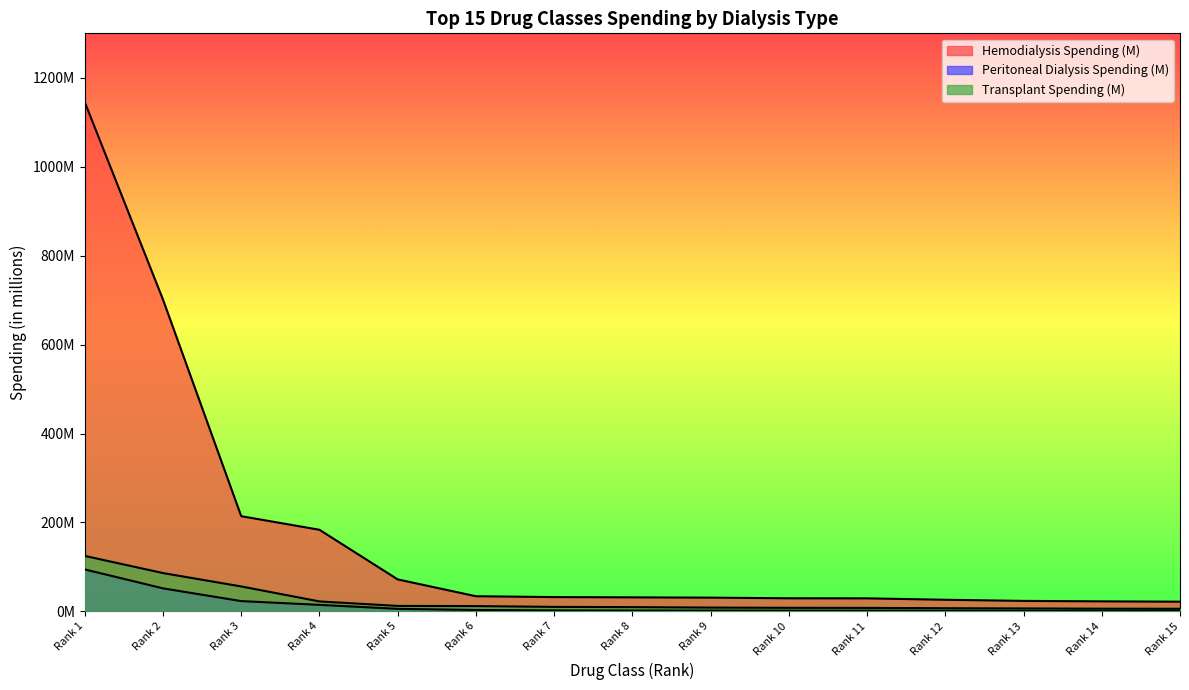

True or false: Hemodialysis Spending (M) and Transplant Spending (M) intersect in this chart.

False